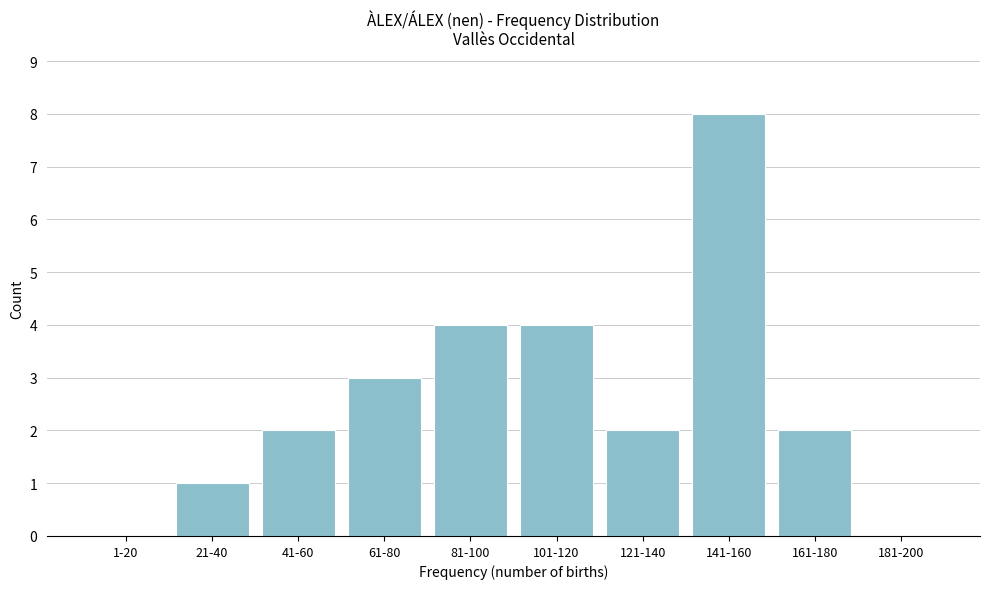

Reading right to left, transcribe all the data shown in this chart.

181-200=0	161-180=2	141-160=8	121-140=2	101-120=4	81-100=4	61-80=3	41-60=2	21-40=1	1-20=0